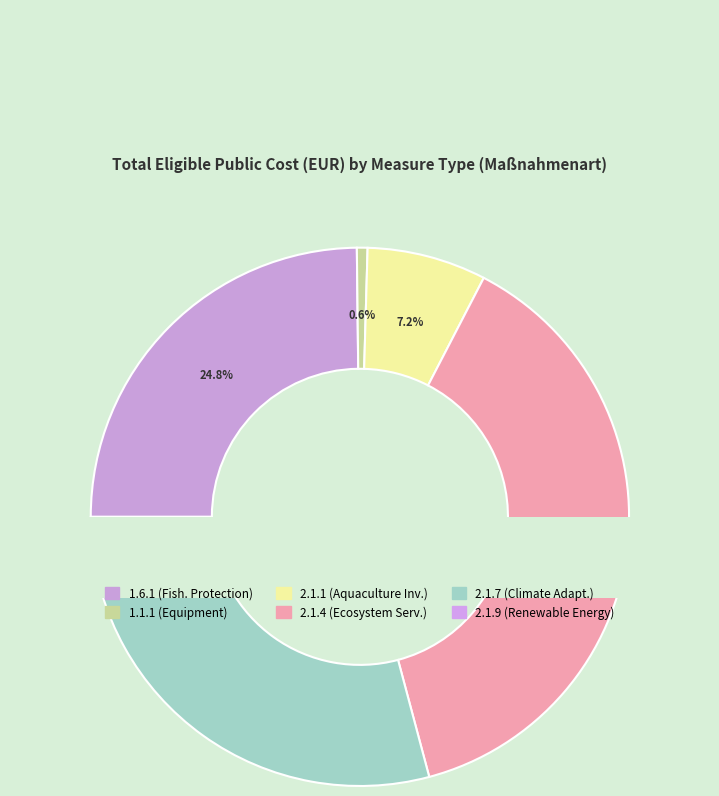

What percentage do 1.1.1 and 2.1.1 together represent?

7.8%